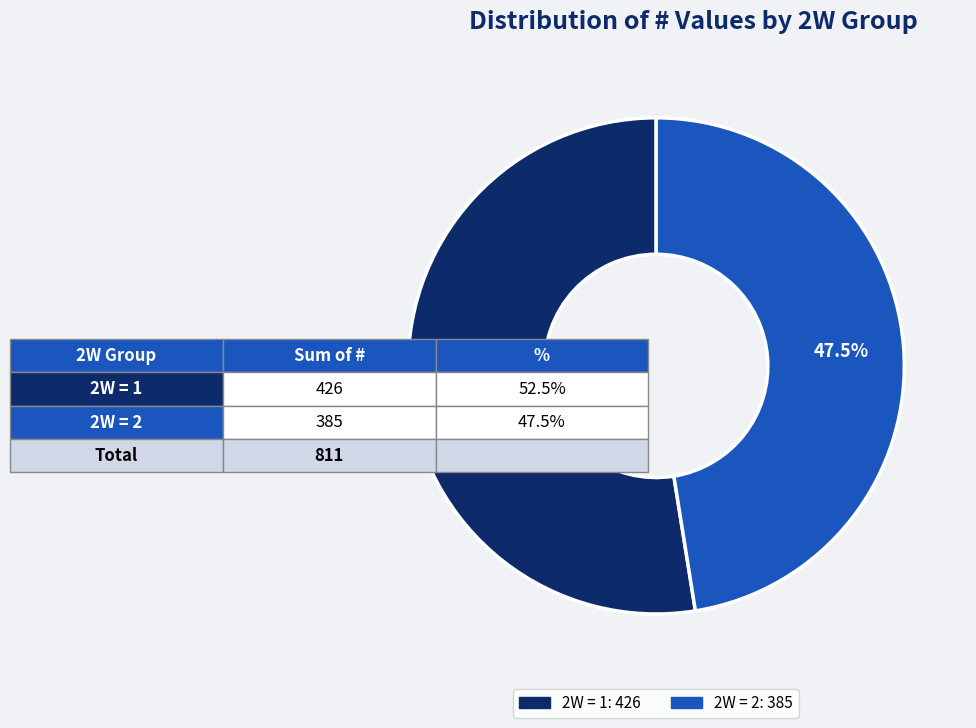

How many segments does this pie chart have?

2